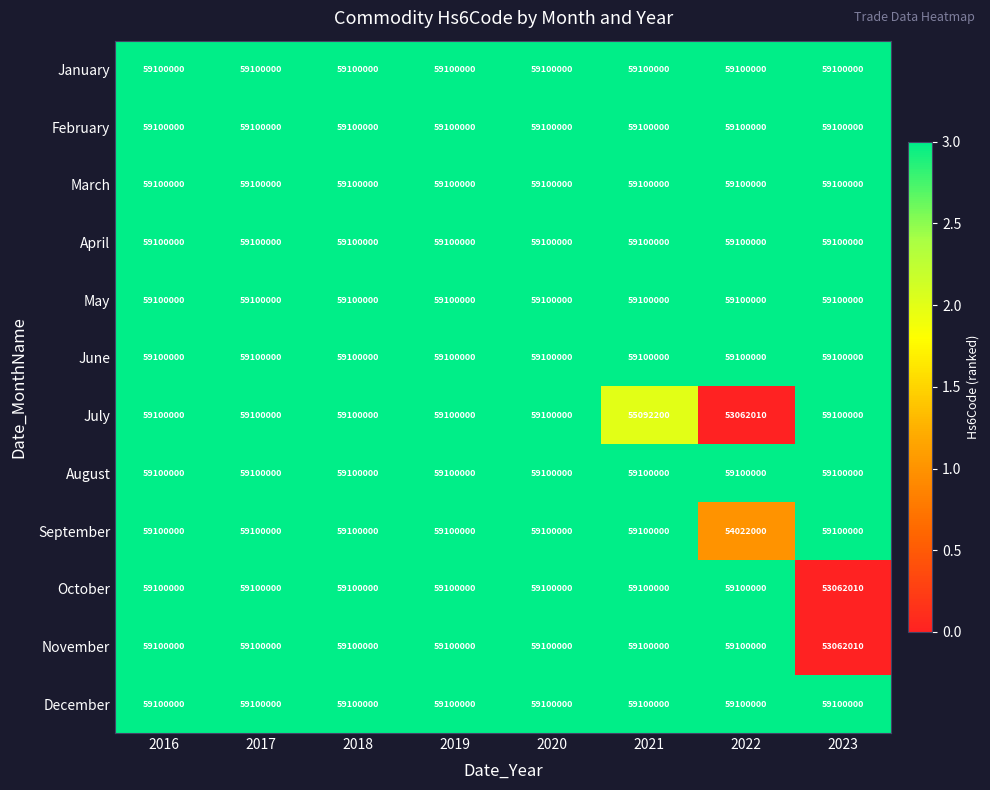

At how many categories does at least one series exceed 55381759?

8